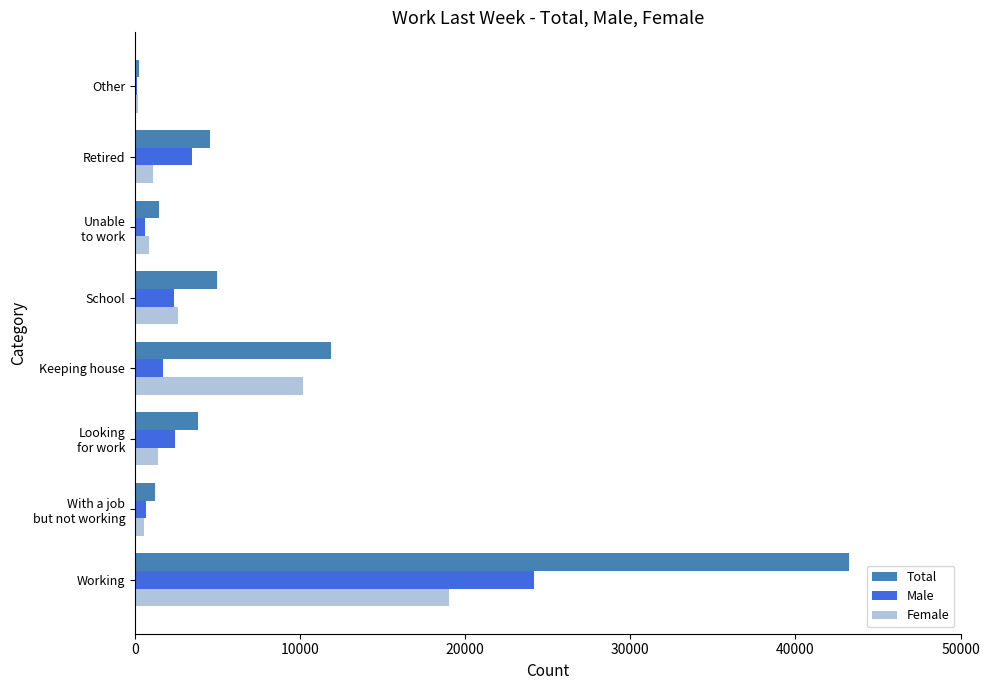

True or false: Female has a value of 10177 at Keeping house.

True